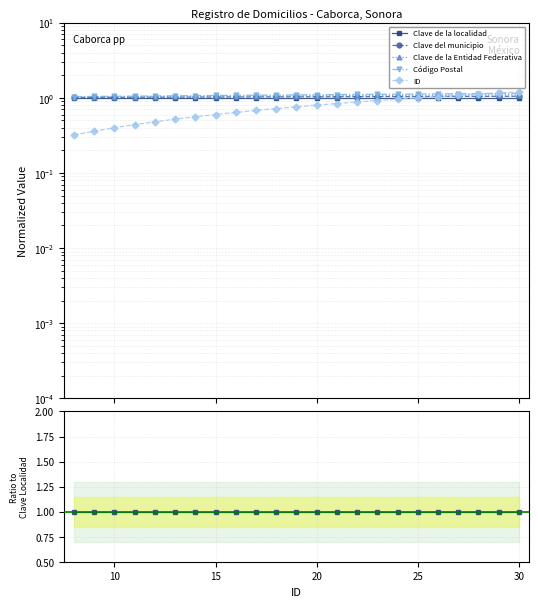

Does the chart have visible grid lines?

Yes